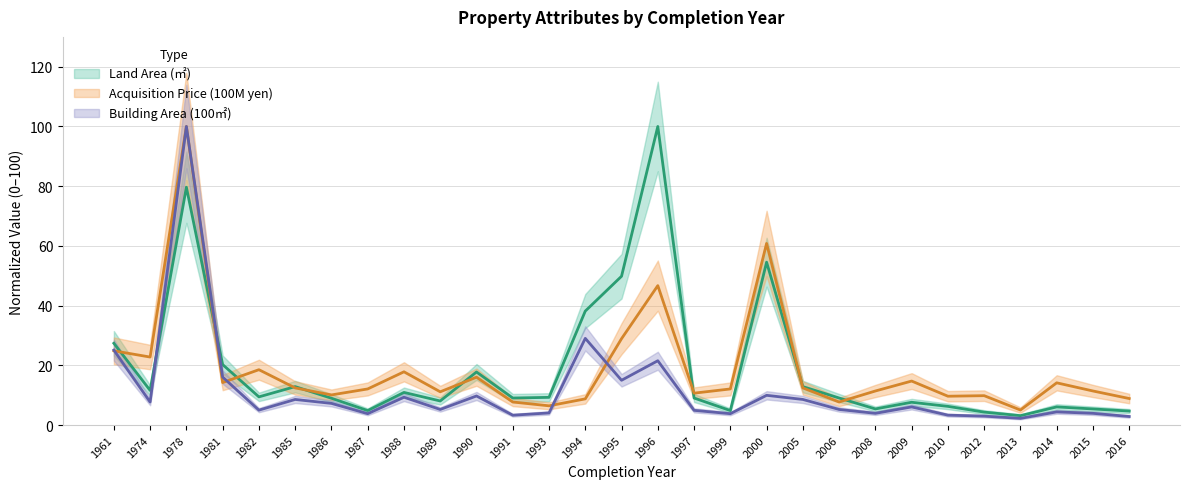

Where is the first local maximum for Land Area (㎡)?

1978